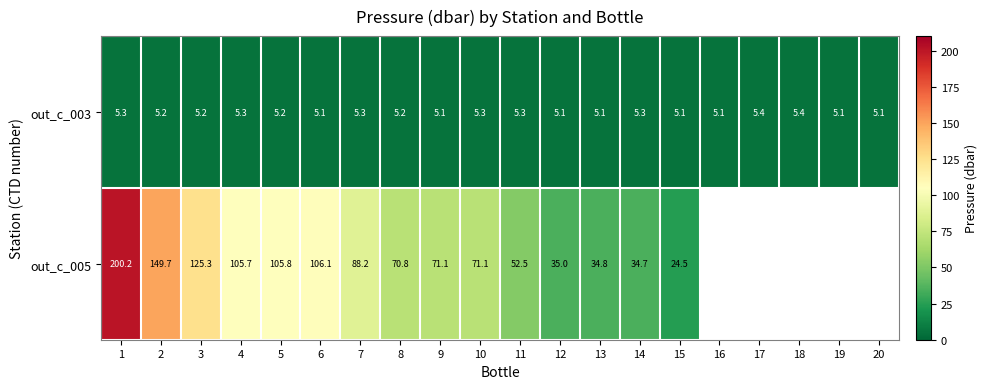

Is the value of out_c_003 at 17 greater than the value of out_c_005 at 9?

No